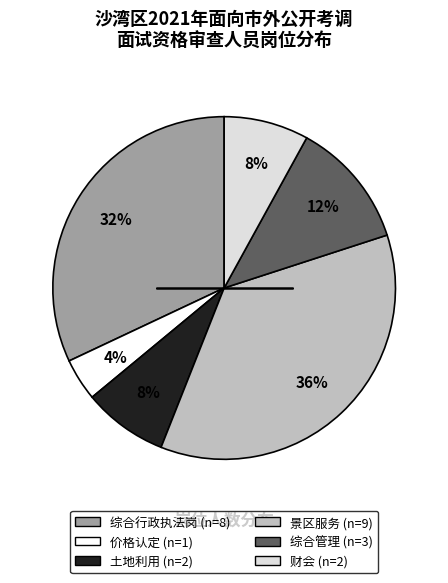

To the nearest percent, what percentage of the pie is 财会?

8%